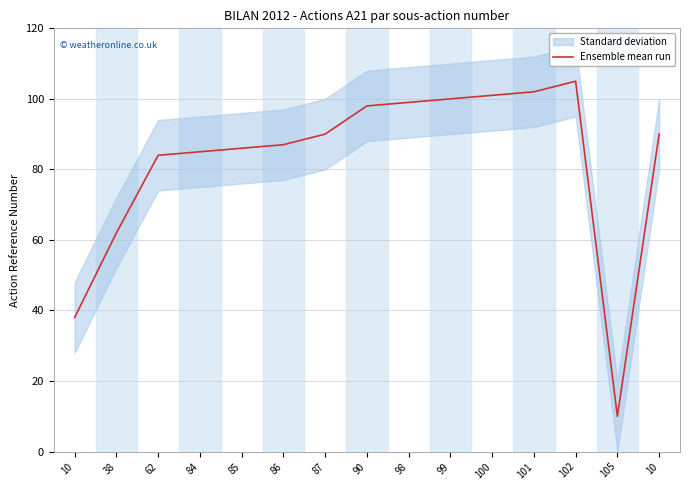

Rank the categories by value from lowest to highest.

105, 10, 38, 62, 84, 85, 86, 87, 10, 90, 98, 99, 100, 101, 102